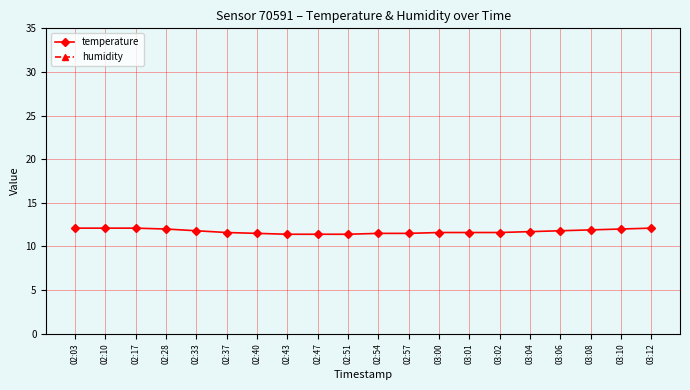

Reading left to right, transcribe all the data shown in this chart.

temperature: 02:03=12.1	02:10=12.1	02:17=12.1	02:28=12.0	02:33=11.8	02:37=11.6	02:40=11.5	02:43=11.4	02:47=11.4	02:51=11.4	02:54=11.5	02:57=11.5	03:00=11.6	03:01=11.6	03:02=11.6	03:04=11.7	03:06=11.8	03:08=11.9	03:10=12.0	03:12=12.1
humidity: 02:03=99.9	02:10=99.9	02:17=99.9	02:28=99.9	02:33=99.9	02:37=99.9	02:40=99.9	02:43=99.9	02:47=99.9	02:51=99.9	02:54=99.9	02:57=99.9	03:00=99.9	03:01=99.9	03:02=99.9	03:04=99.9	03:06=99.9	03:08=99.9	03:10=99.9	03:12=99.9